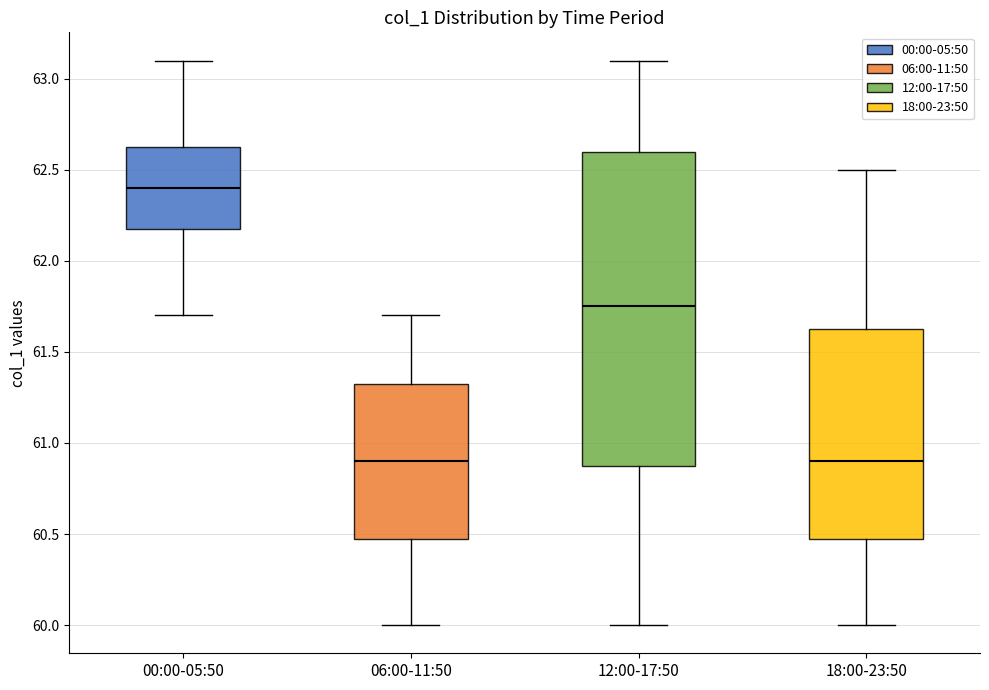

Which box has the highest median line?

00:00-05:50